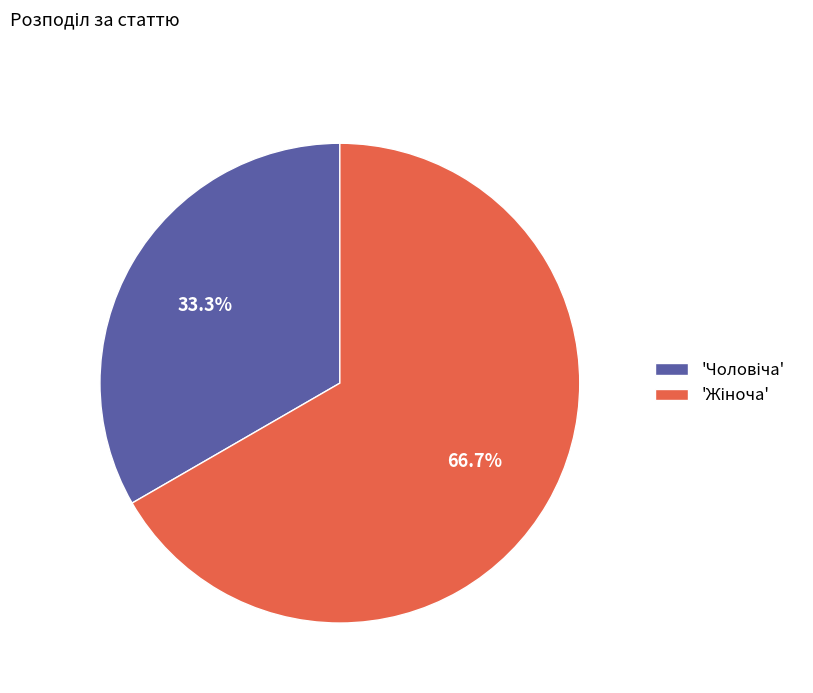

Does any single category account for the majority?

Yes